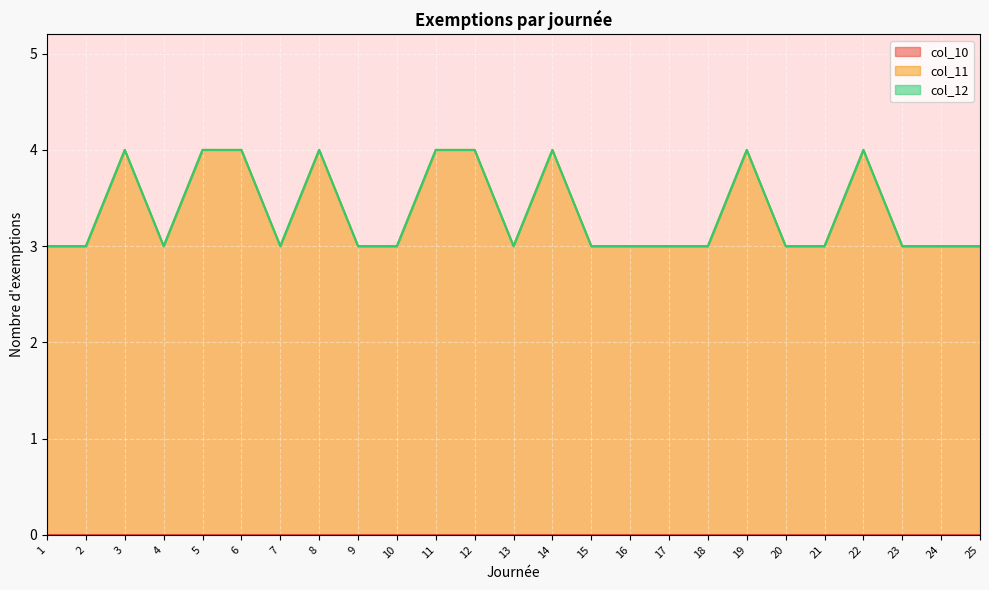

True or false: col_11 has more than 0 interior local peaks.

True